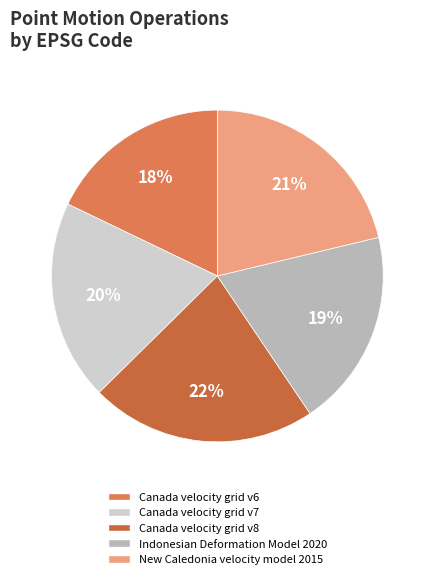

What is the smallest slice in the pie chart?

Canada velocity grid v6